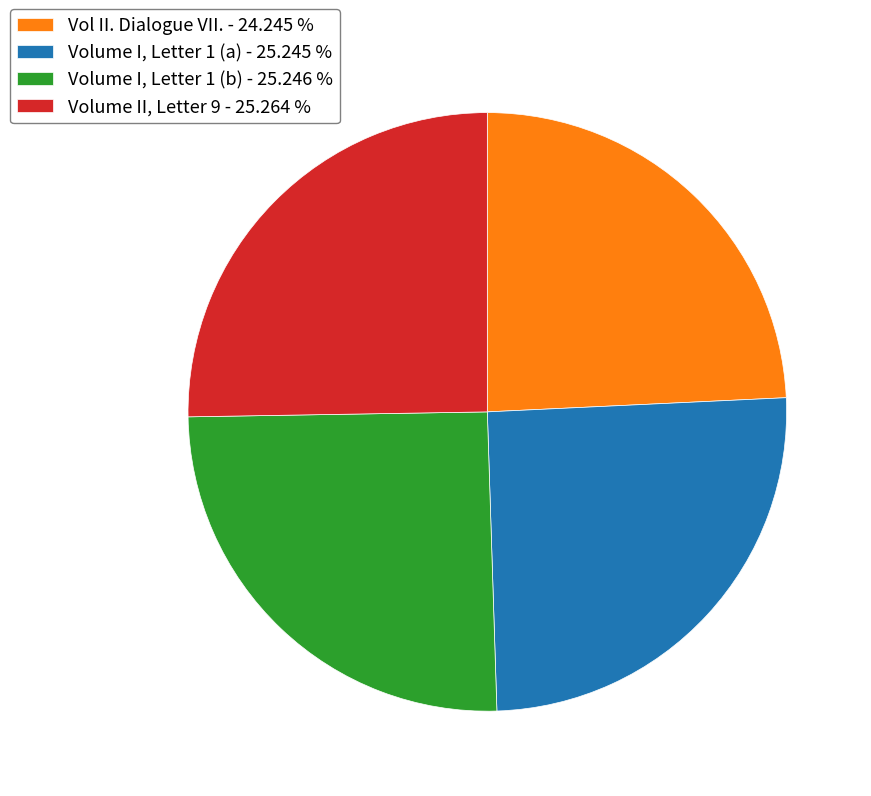

How many segments does this pie chart have?

4